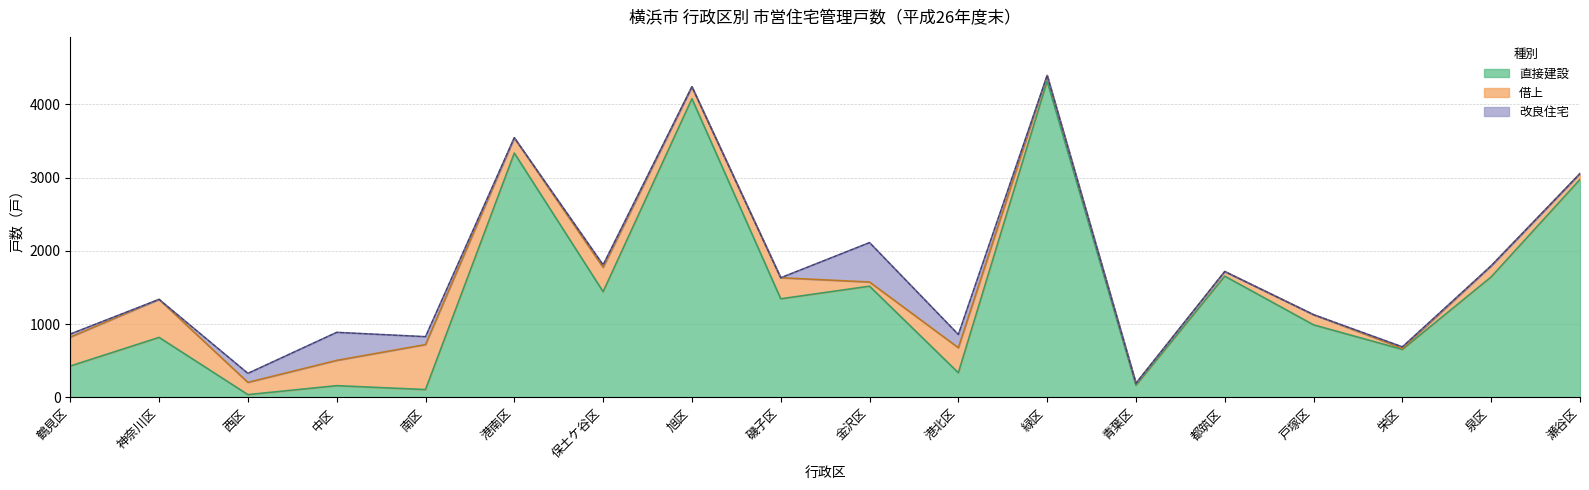

What is the label of the 4th point from the right?

戸塚区